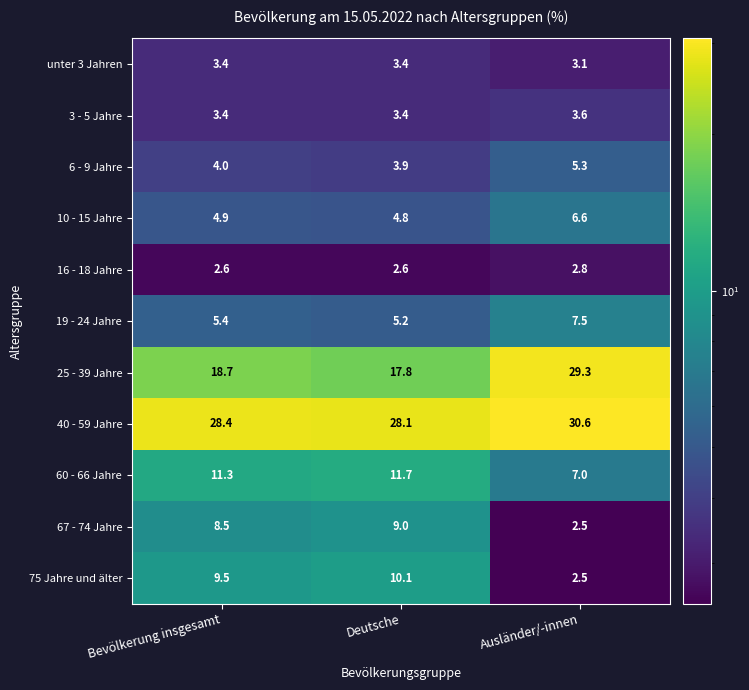

Read the 19 - 24 Jahre value at Deutsche.

5.2